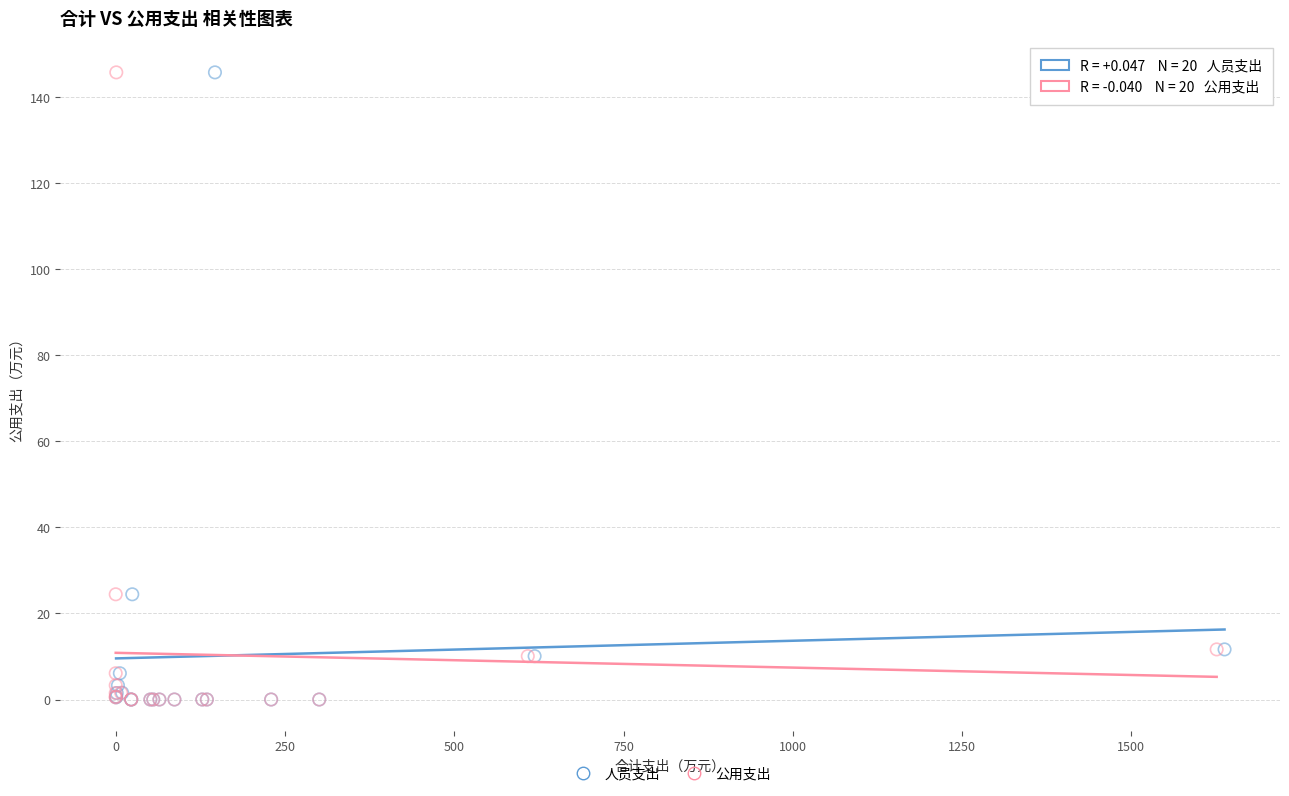

What are all the series names shown in the legend?

人员支出, 公用支出